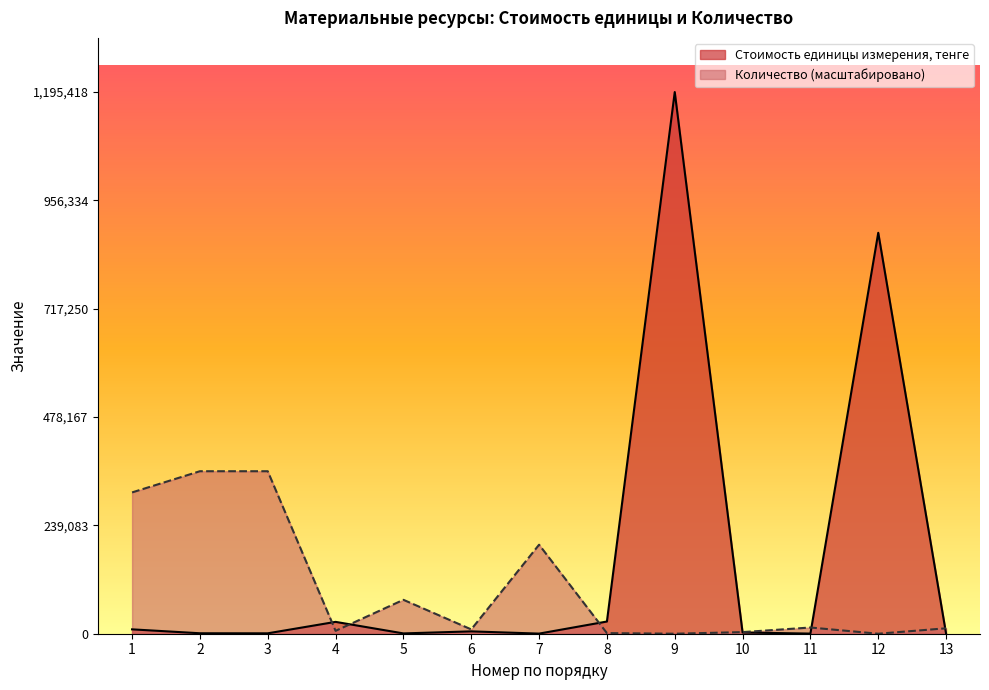

How many data points in Стоимость единицы измерения, тенге are less than 2669?

6